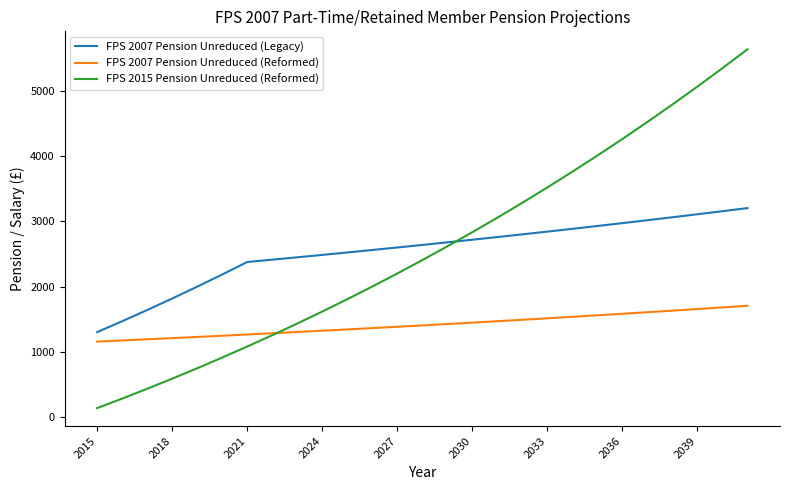

Which series has the widest spread of values?

FPS 2015 Pension Unreduced (Reformed)